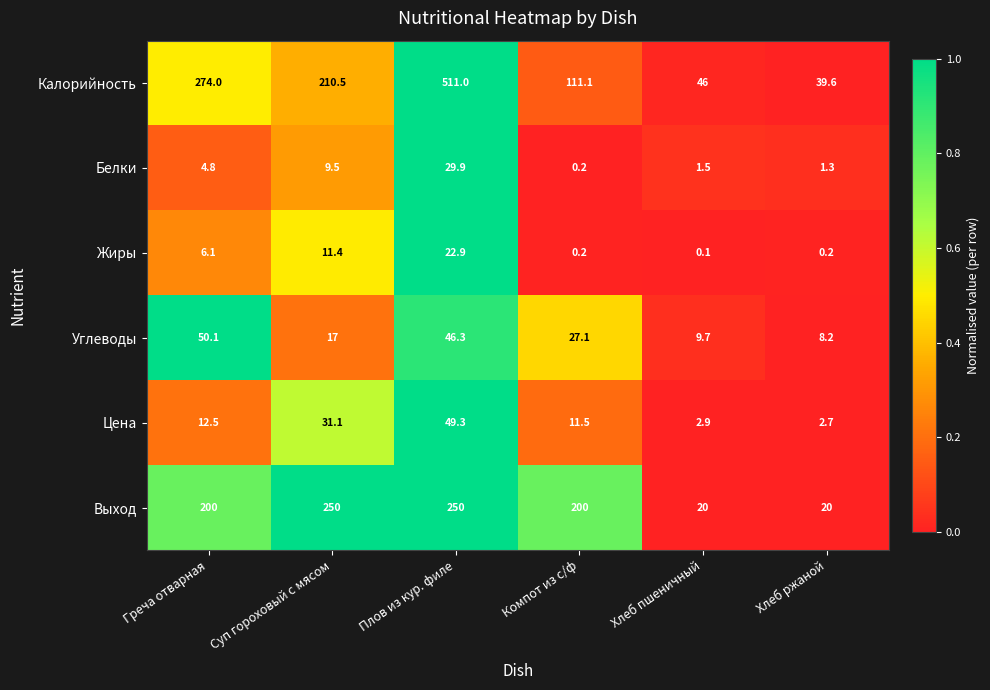

The Белки series shows 1.2 at Греча отварная. True or false?

False